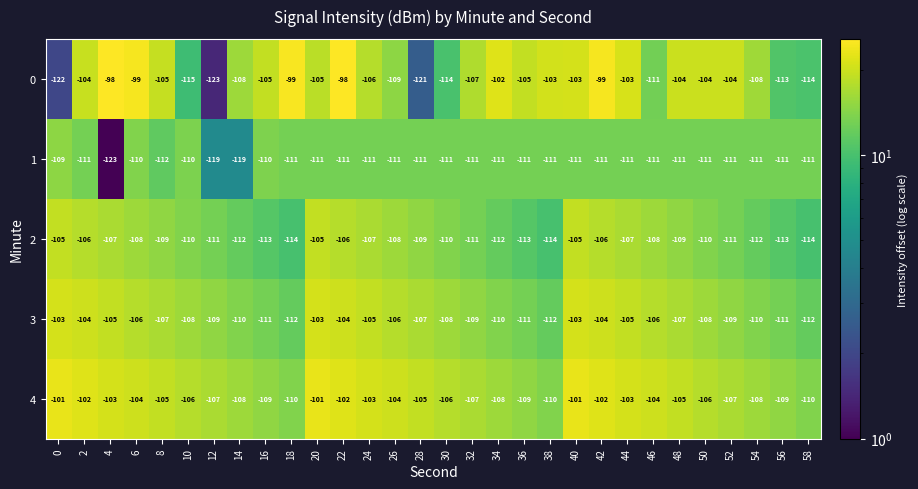

How many series are shown in this chart?

5